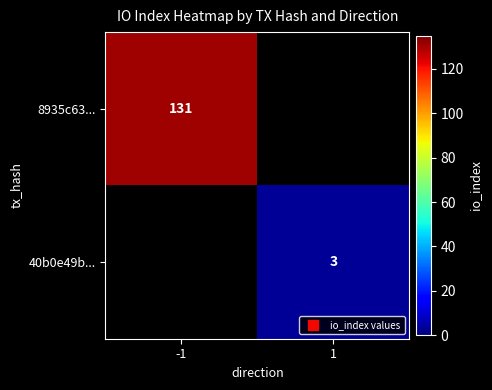

The value of 8935c63... at -1 is 61. True or false?

False